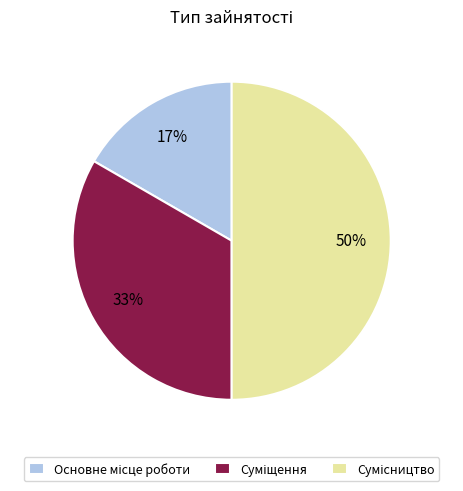

Count the number of slices in the pie.

3